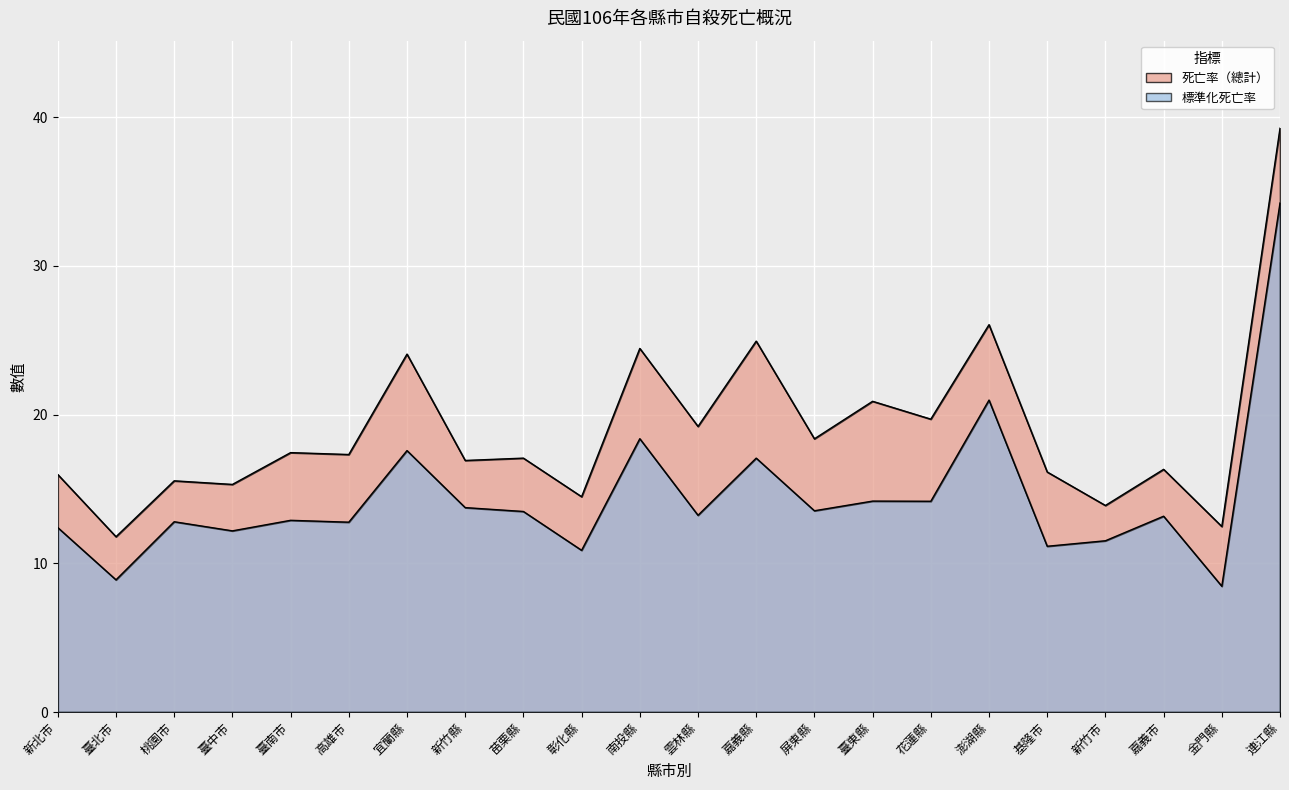

At which category does 死亡率（總計） reach its first local valley?

臺北市